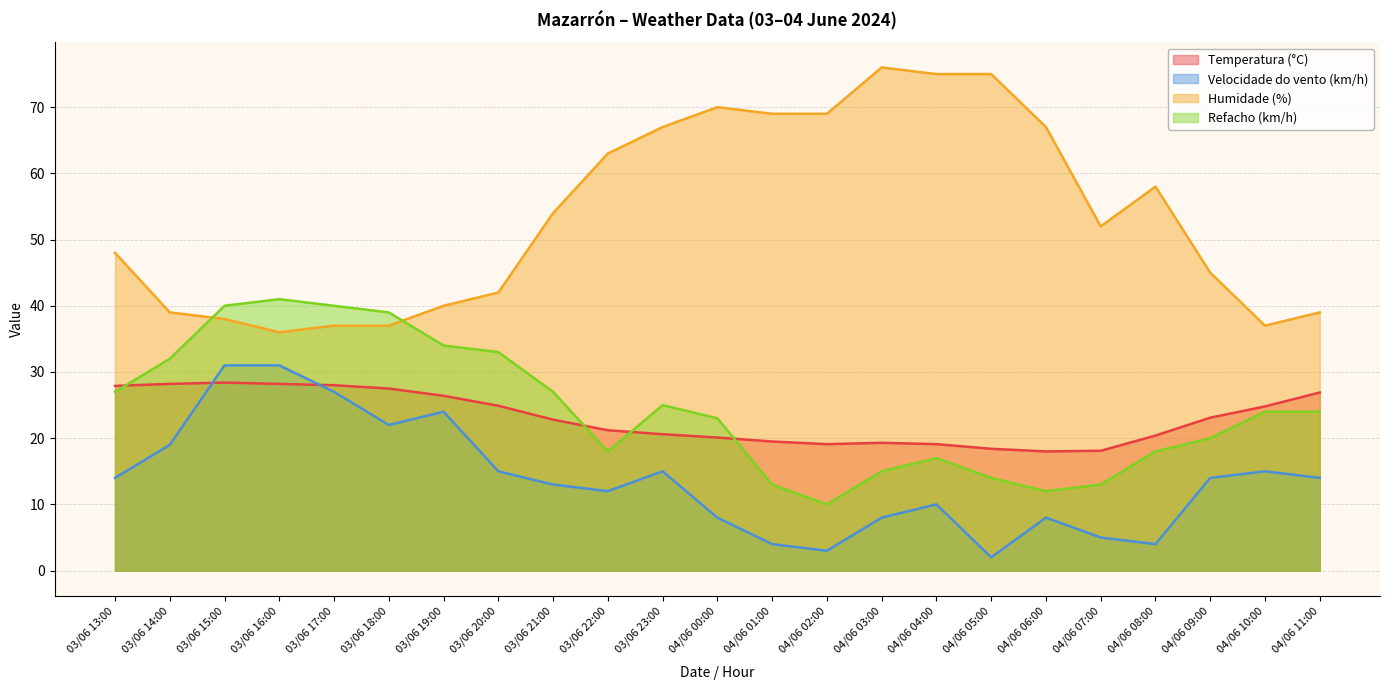

What position from the left is 03/06 16:00?

4